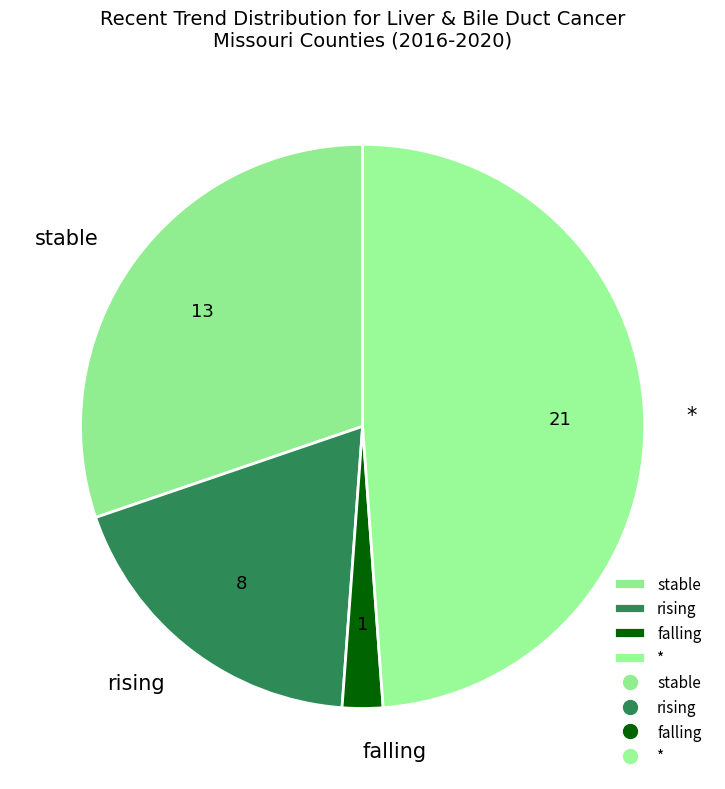

Rank the categories by value from lowest to highest.

falling, rising, stable, *